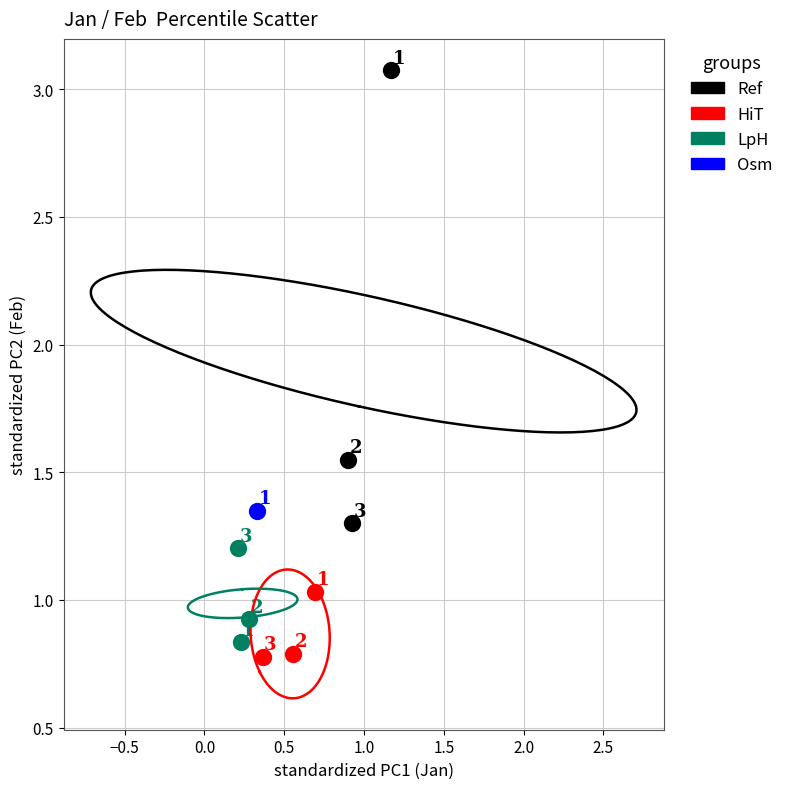

What are all the series names shown in the legend?

Ref, HiT, LpH, Osm